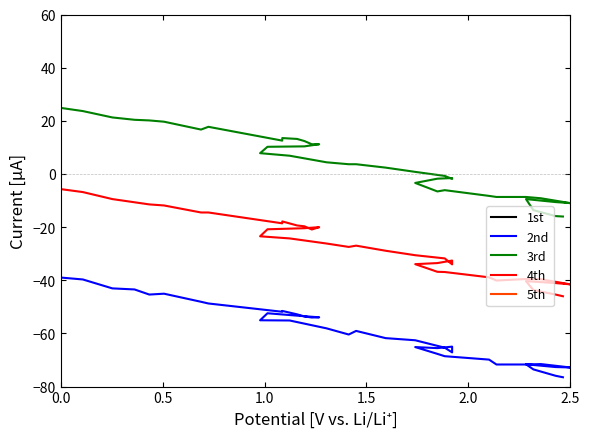

Rank the series at 1.5 from lowest to highest value.

5th, 2nd, 4th, 3rd, 1st